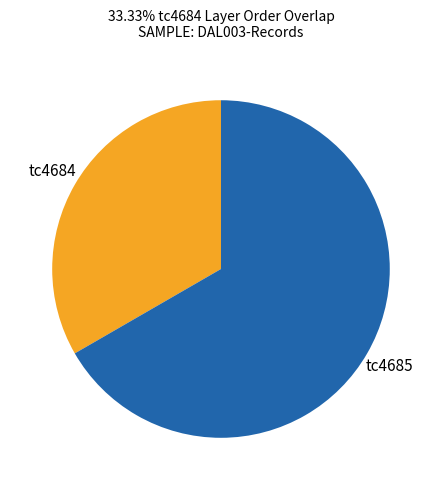

The tc4685 slice represents 72% of the pie. True or false?

False